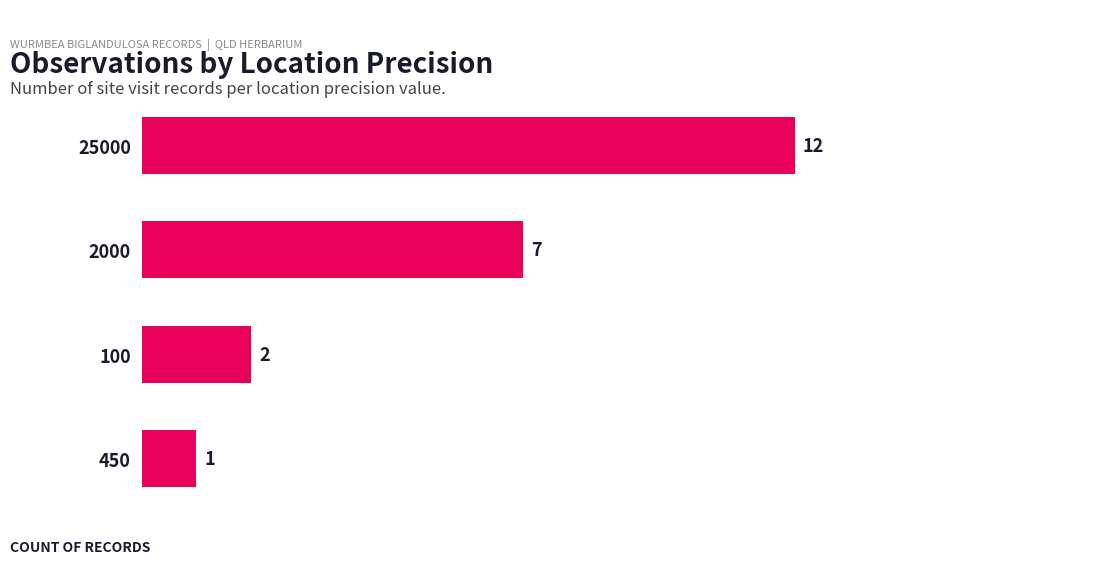

Rank the categories by value from lowest to highest.

450, 100, 2000, 25000